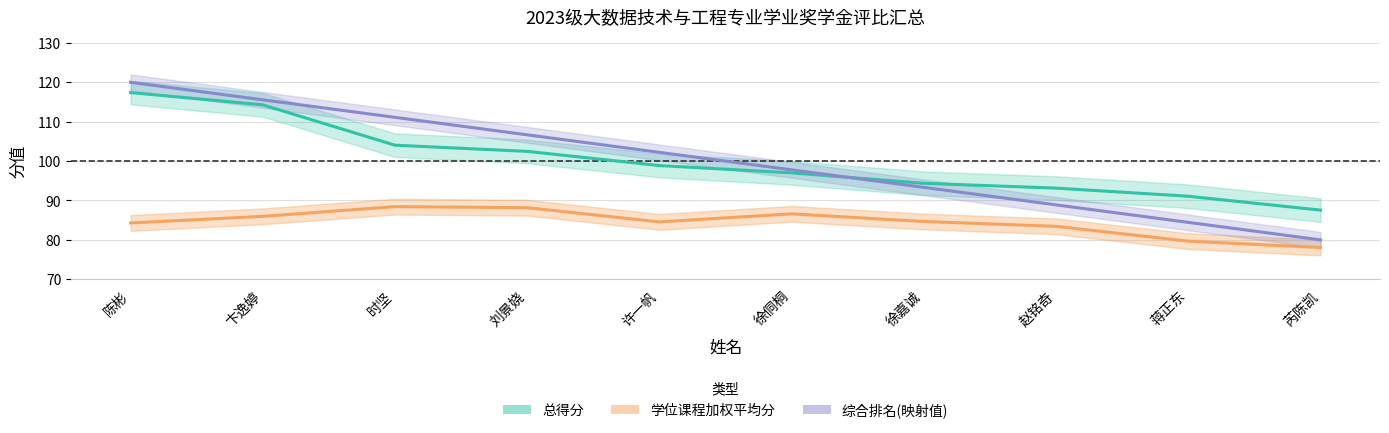

At which label does 学位课程加权平均分 reach its minimum?

芮陈凯